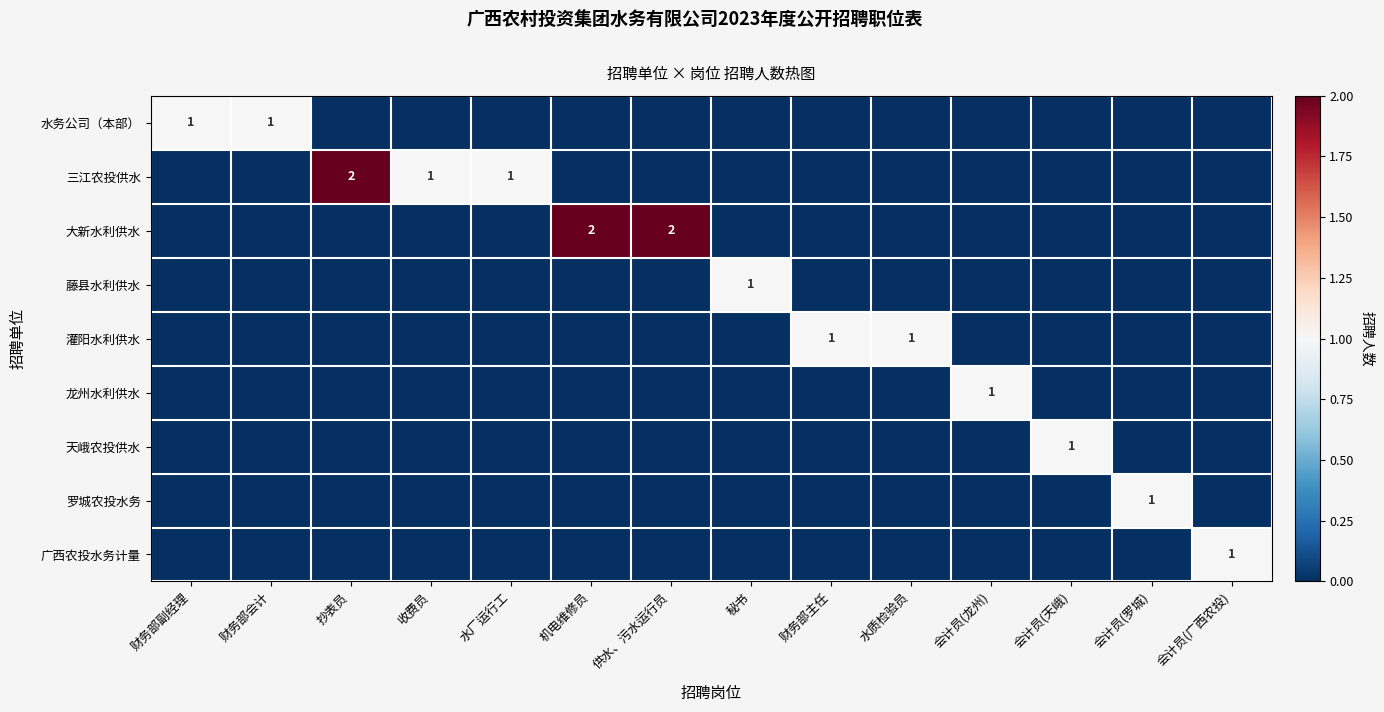

The value of 三江农投供水 at 收费员 is 1. True or false?

True